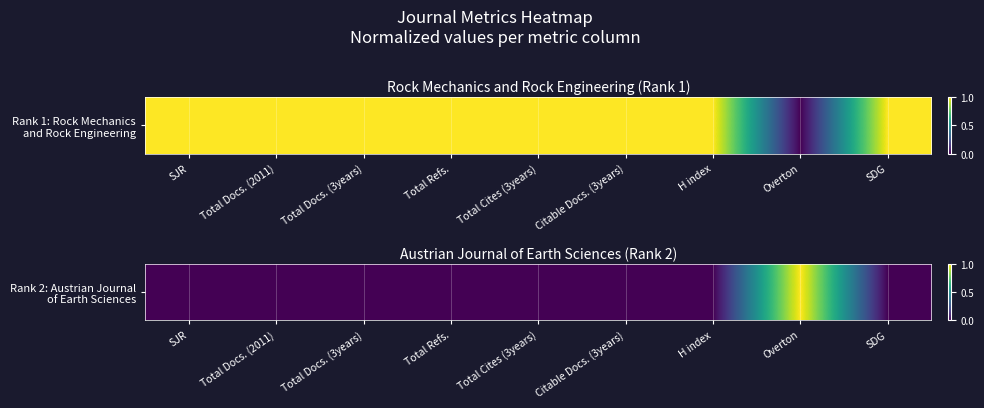

List the labels in order of value, smallest first.

SJR, Total Docs. (2011), Total Docs. (3years), Total Refs., Total Cites (3years), Citable Docs. (3years), H index, SDG, Overton